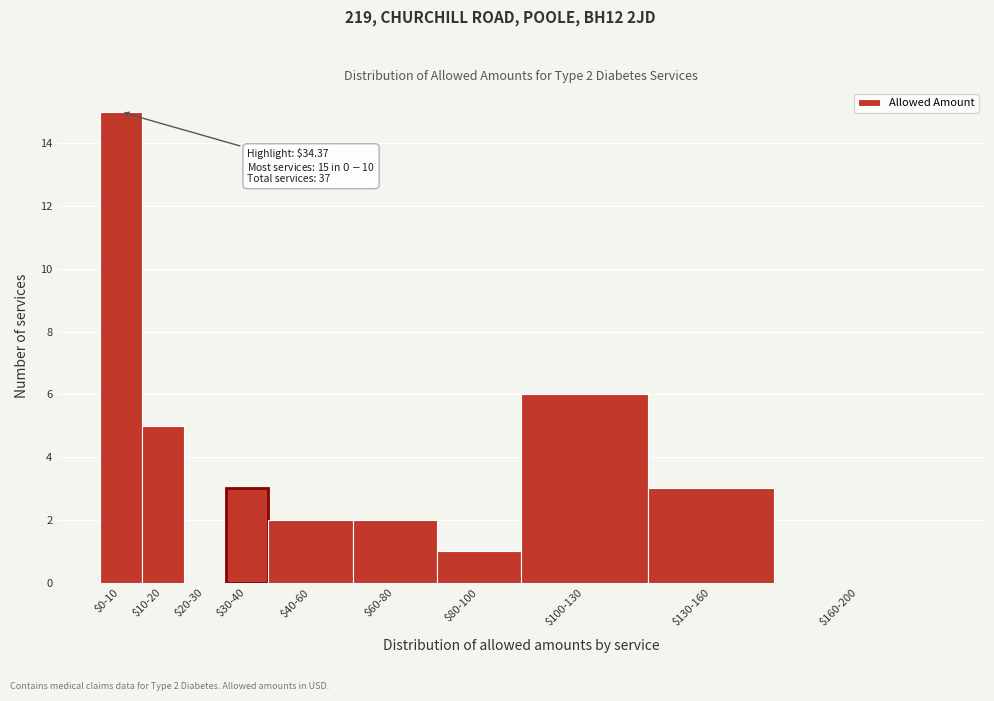

What is the sum of all values?

37